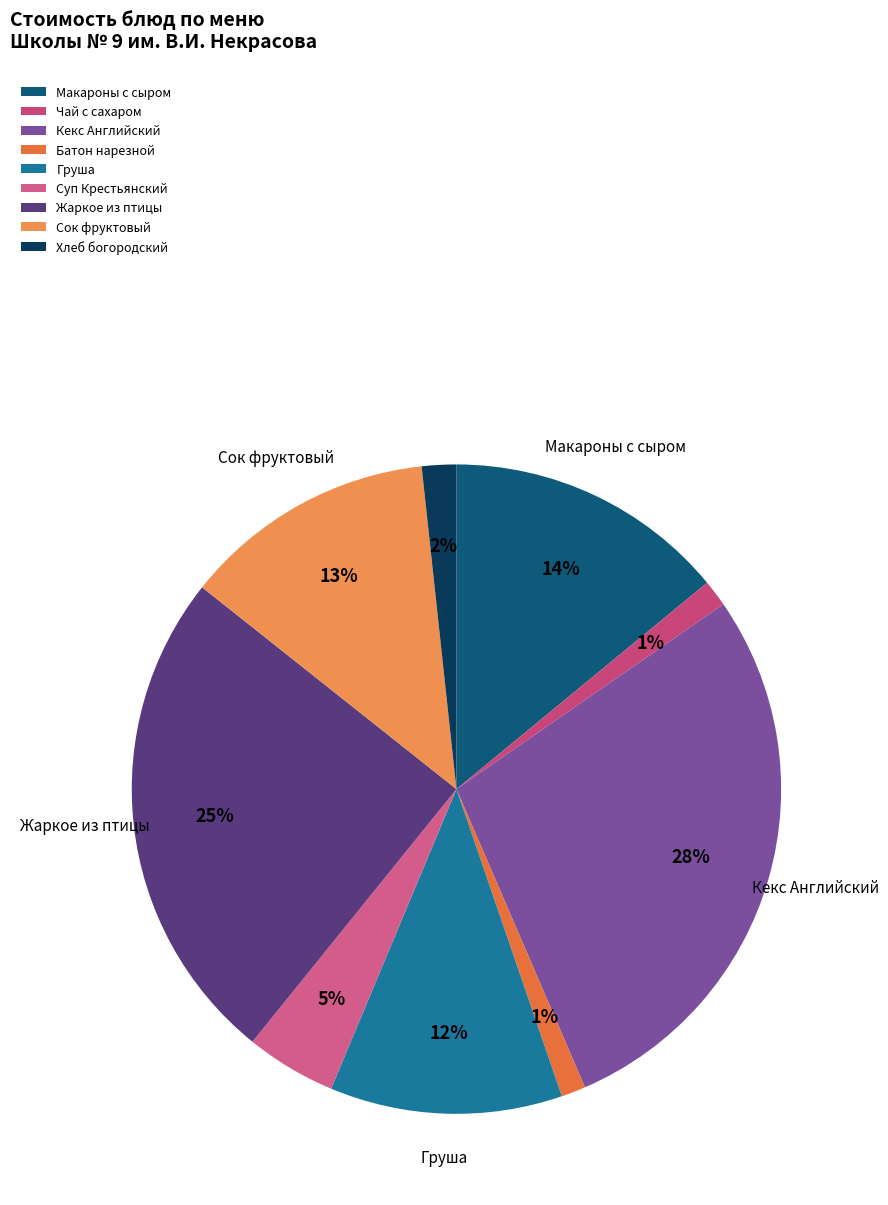

How many slices are in this pie chart?

9